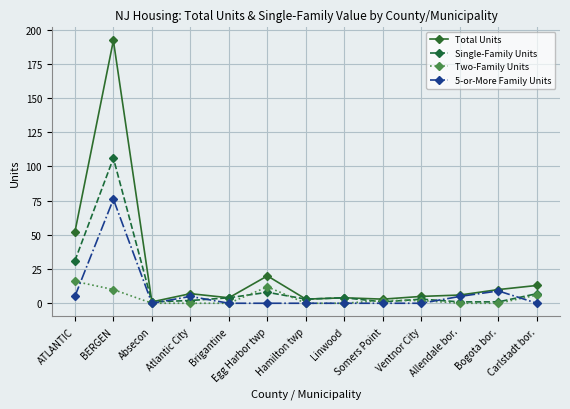

What is the difference between the Total Units values at BERGEN and Somers Point?

189